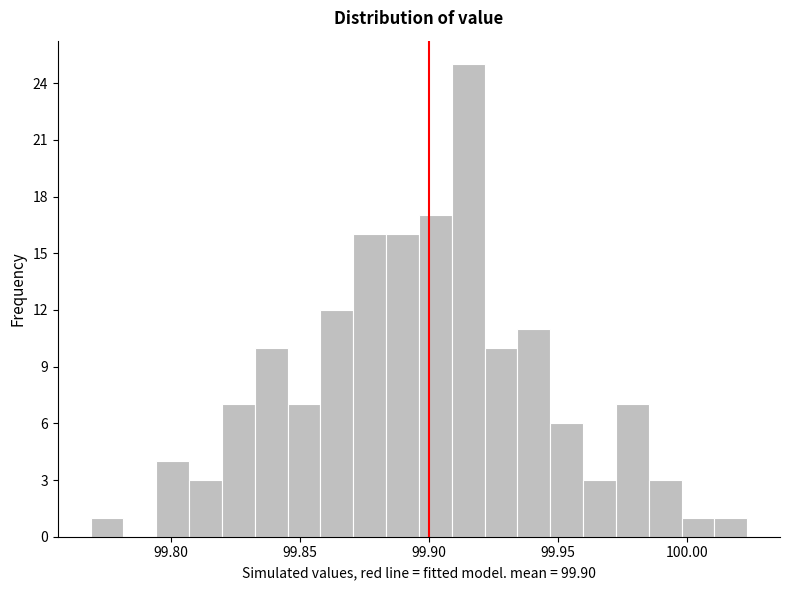

Around what value on the x-axis is the tallest bar? Give the approximate position of its centre, as read against the axis.

99.915